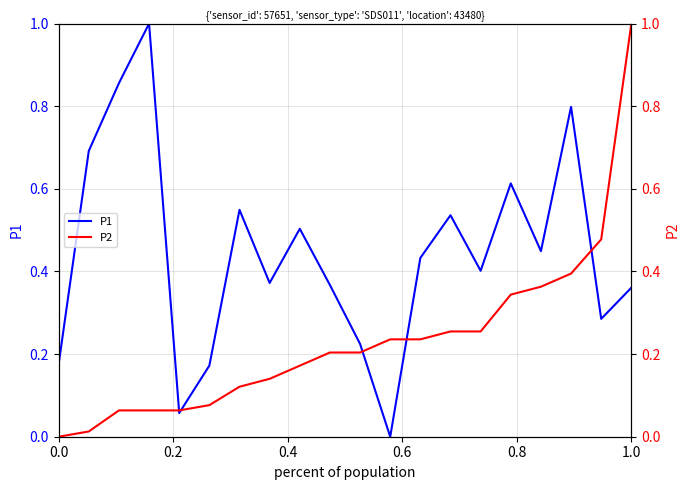

Is this an area chart (filled region under the line)?

No